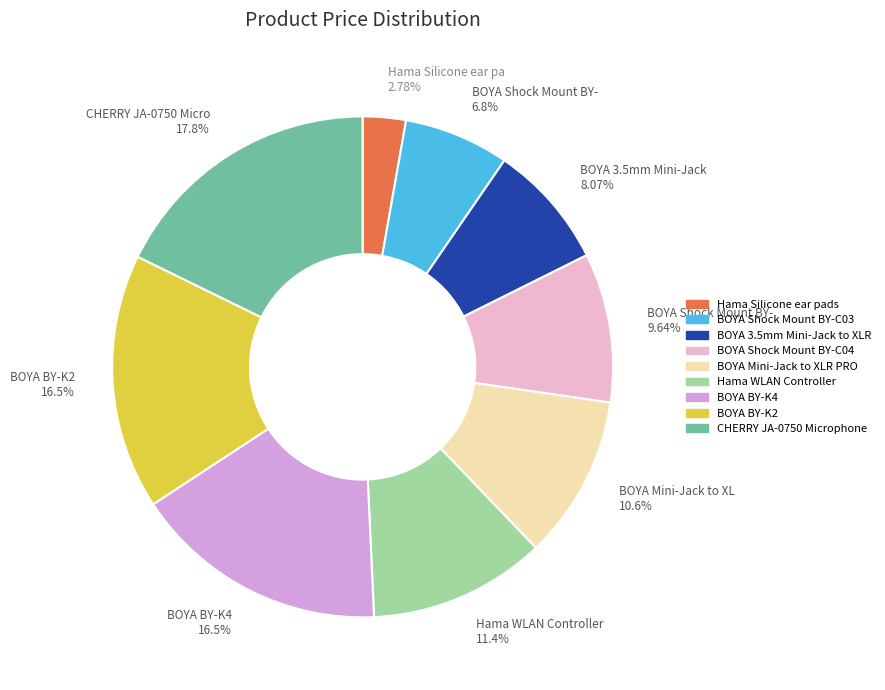

Is it true that BOYA BY-K4 is 2% of the pie?

False